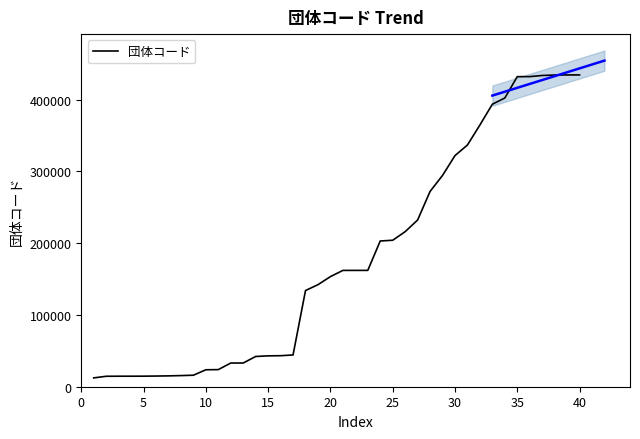

Where does the data first go above 162086?

21